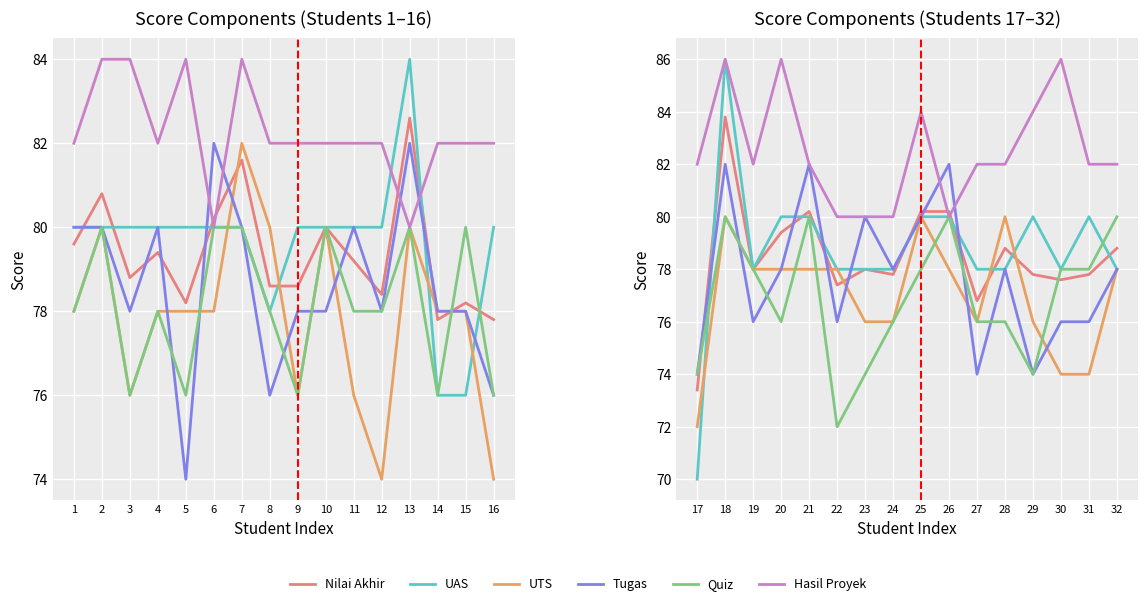

At how many categories does at least one series exceed 71?

16